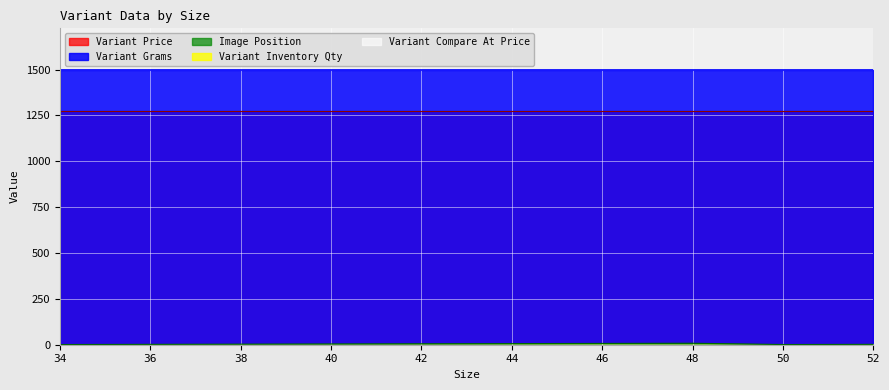

How many values in the Image Position series exceed 4?

4